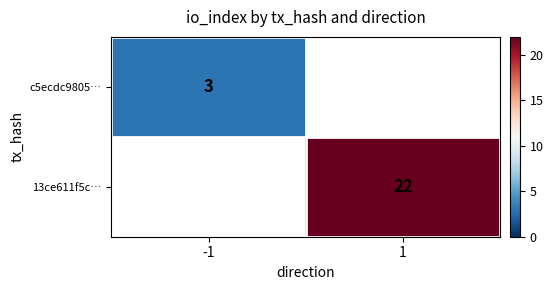

The 13ce611f5c… series shows 14 at 1. True or false?

False